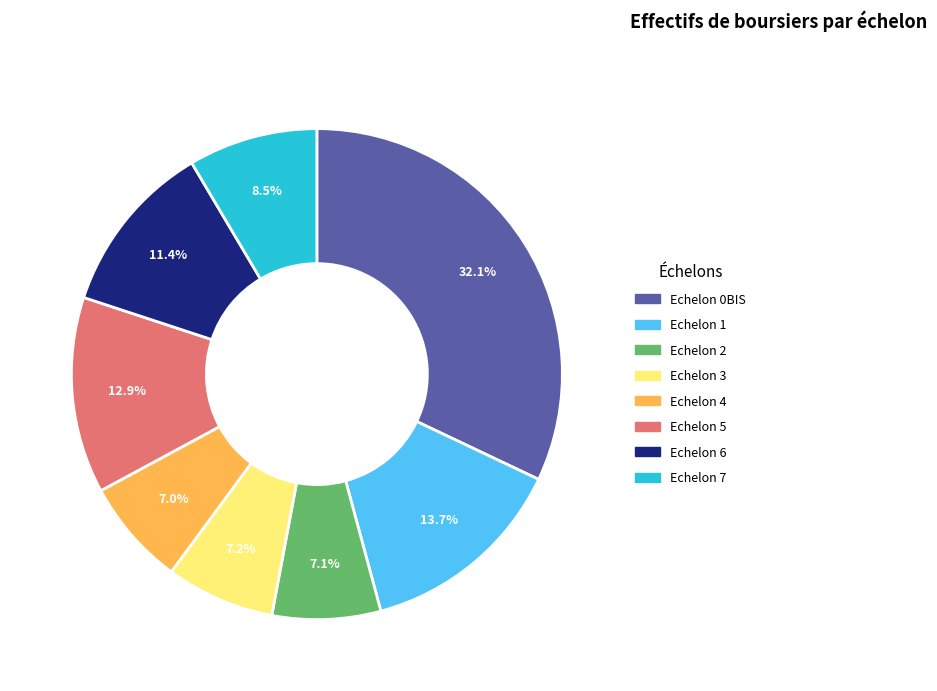

What is the ratio of the value at Echelon 6 to the value at Echelon 1?

0.8